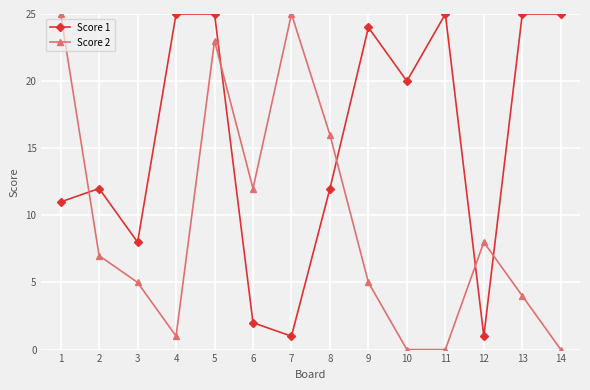

How many interior local valleys does the Score 1 series have?

4